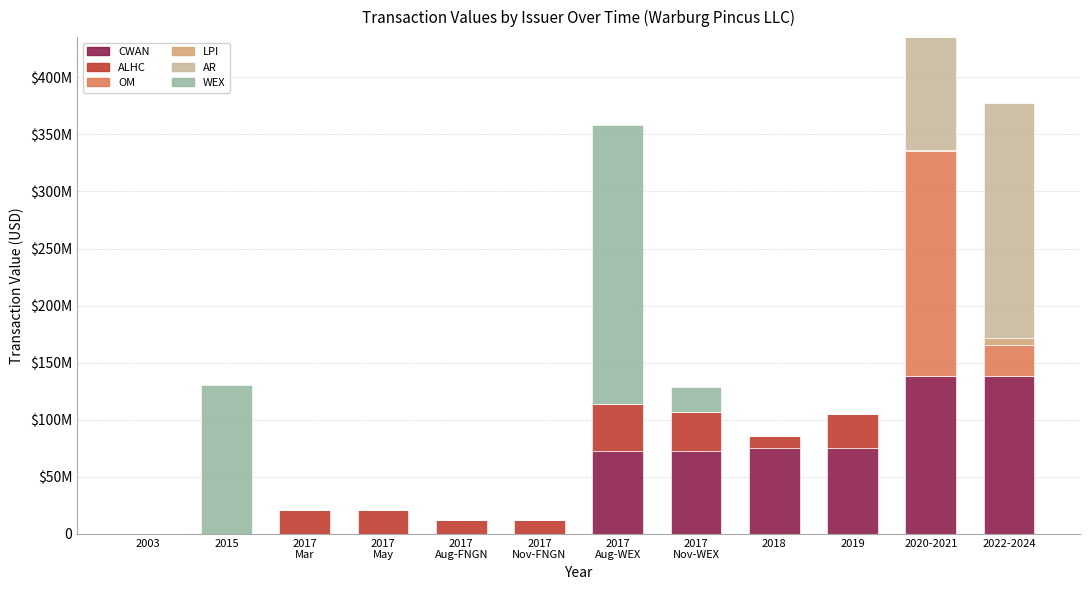

What is the average value of the LPI series?

482965